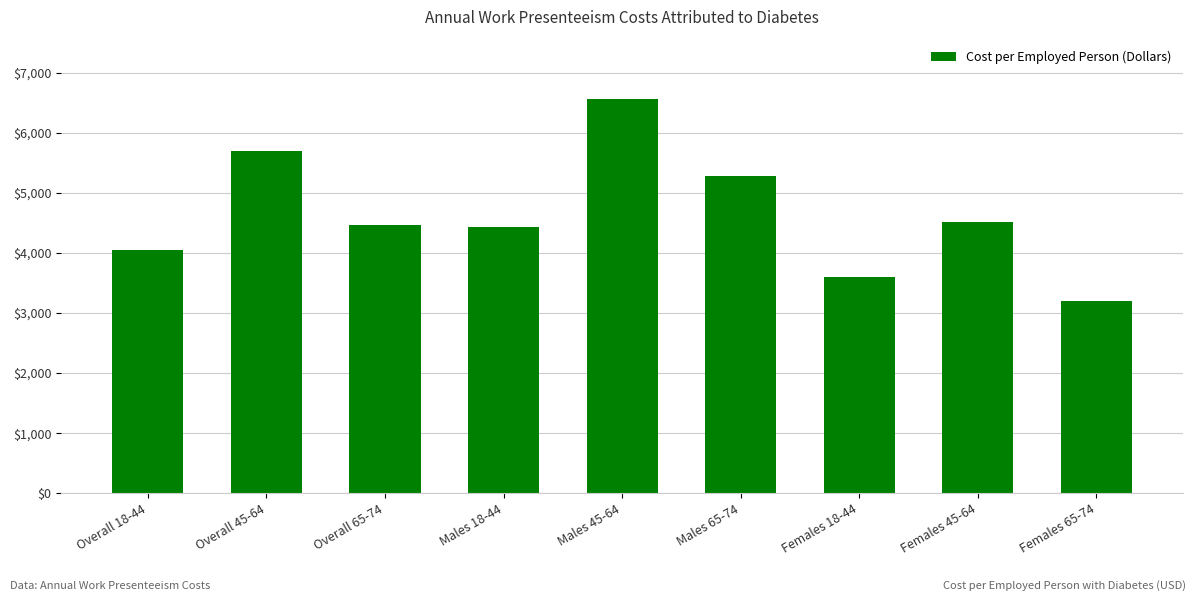

What is the difference between the maximum and minimum values?

3371